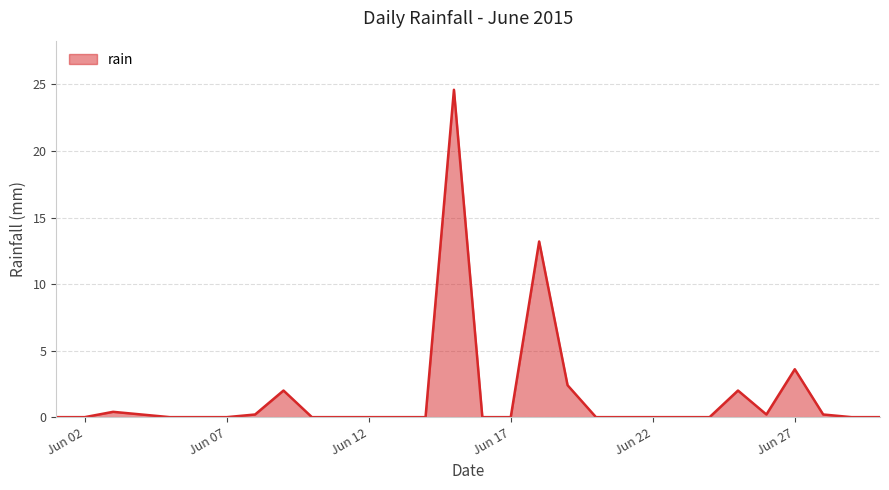

What is the greatest value displayed?

24.6